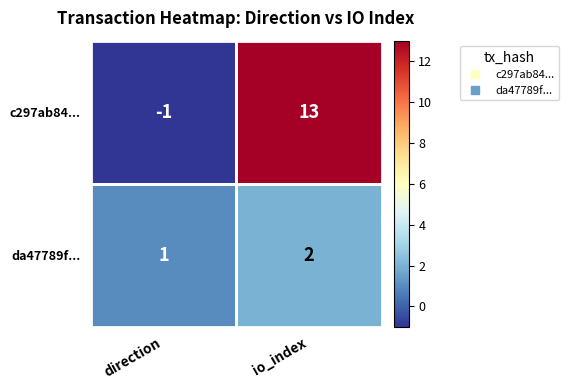

Which series has the widest spread of values?

c297ab84...